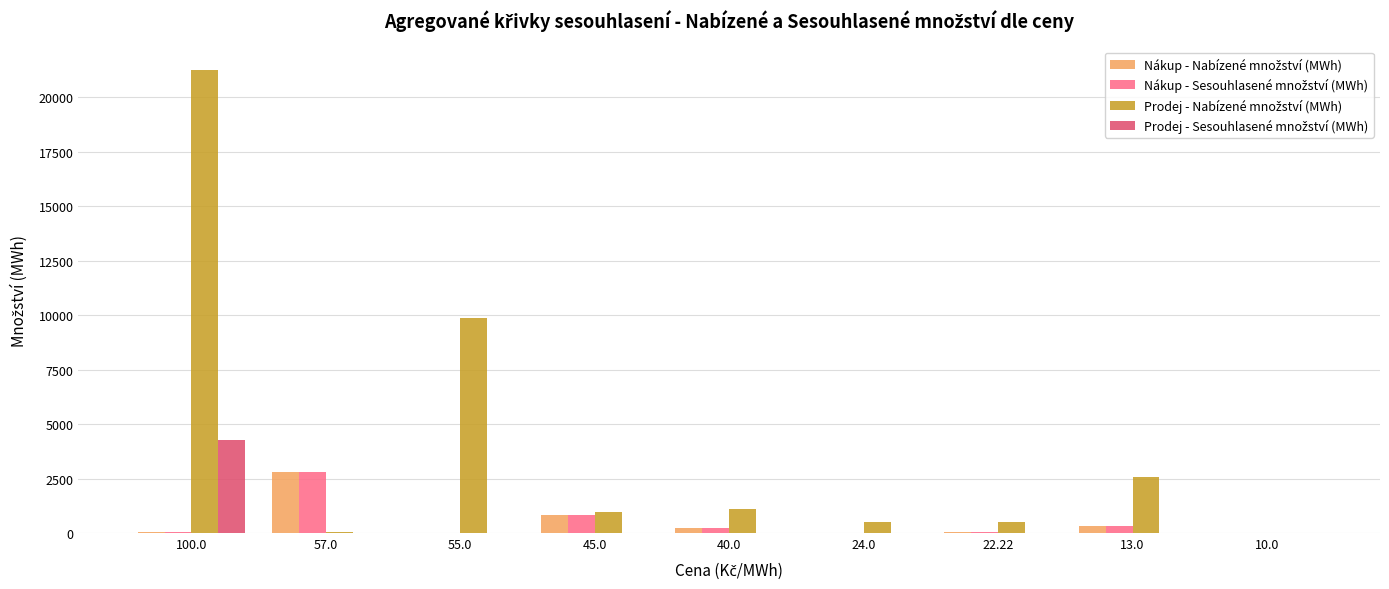

What is the maximum value shown in the chart?

21280.9